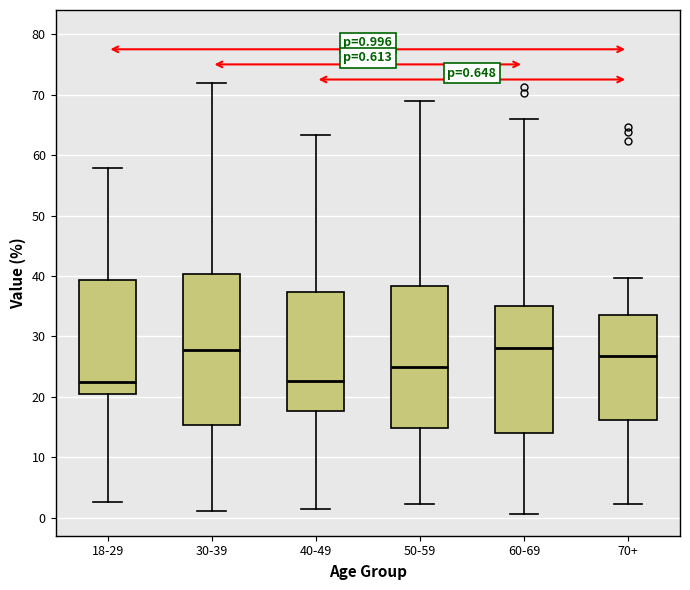

Which box is the tallest, from its lower edge to its upper edge?

30-39